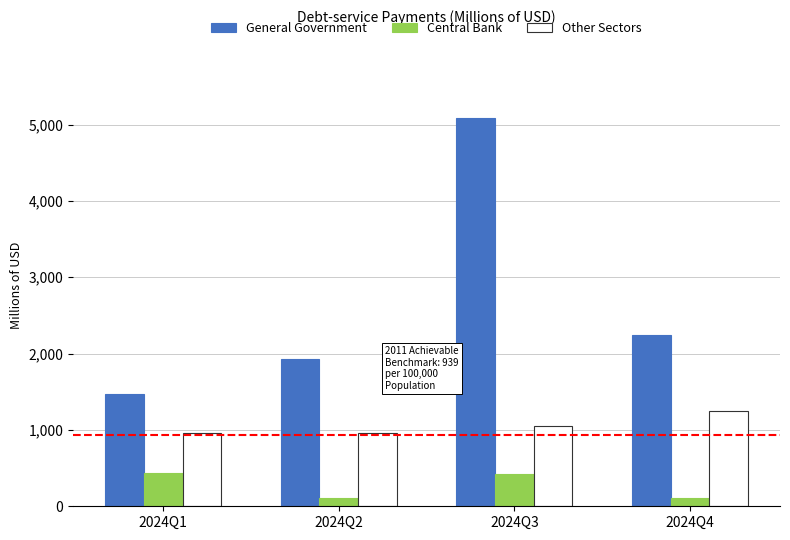

Rank the series by their maximum value, from highest to lowest.

General Government, Other Sectors, Central Bank